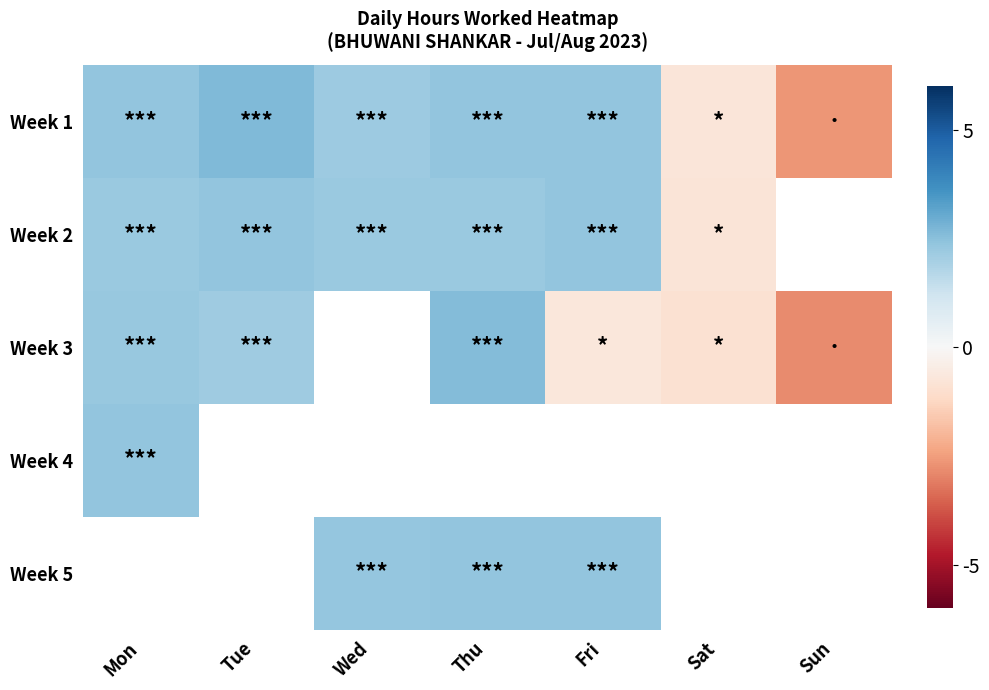

How many series are shown in this chart?

5